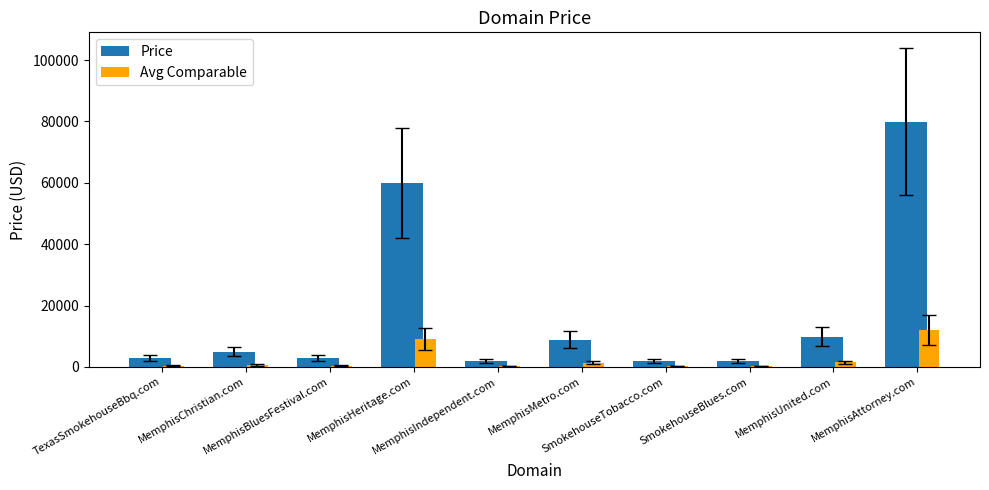

What is the highest value of the Price series?

79888.0